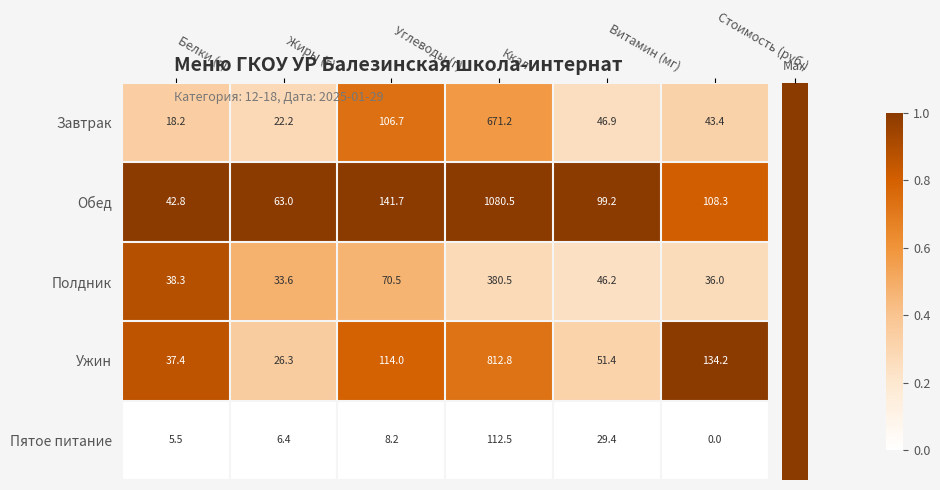

Is it true that Завтрак equals 18.2 at Белки (г)?

True